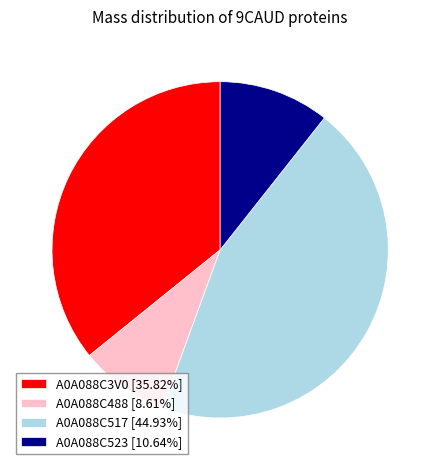

Approximately how many times larger is the value at A0A088C517 [44.93%] compared to A0A088C3V0 [35.82%]?

1.3